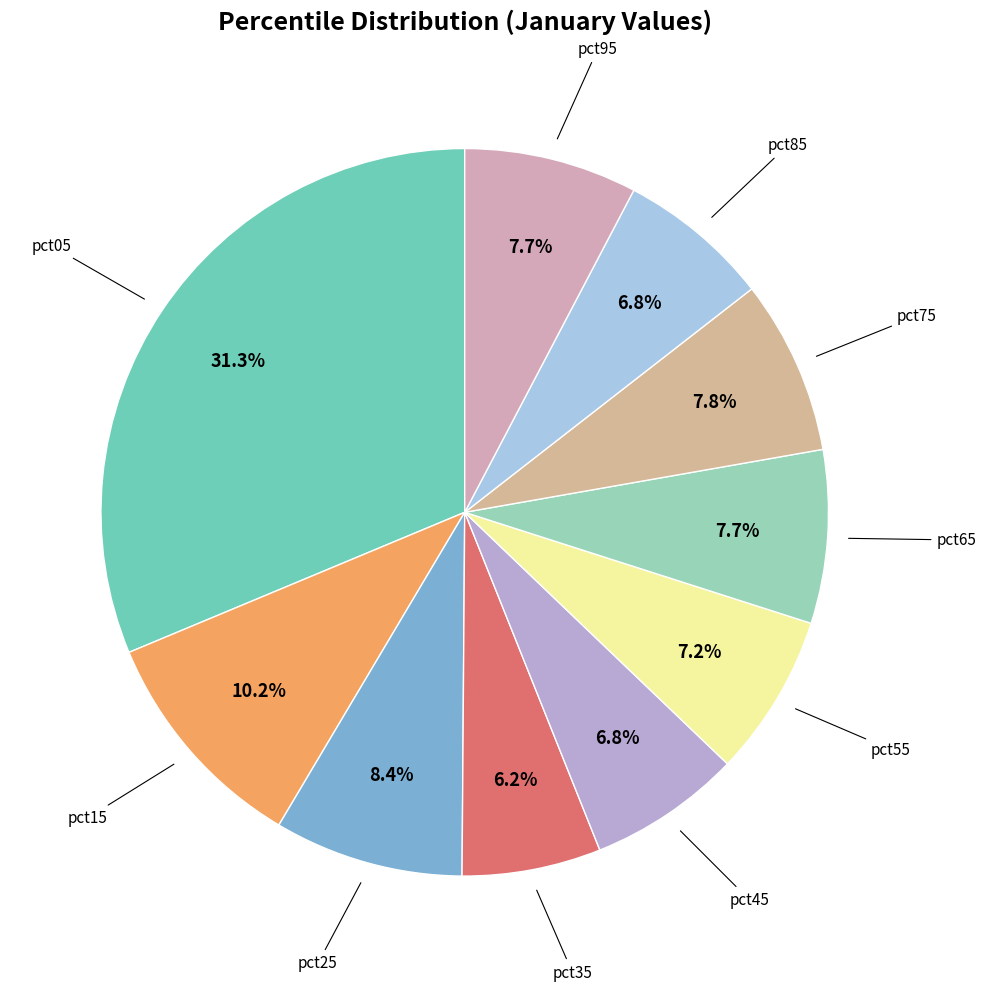

Which slice is the largest?

pct05